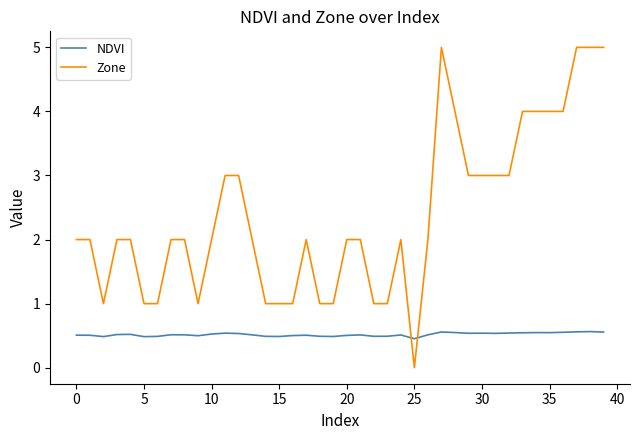

After their last crossing, which series has the higher values: NDVI or Zone?

Zone